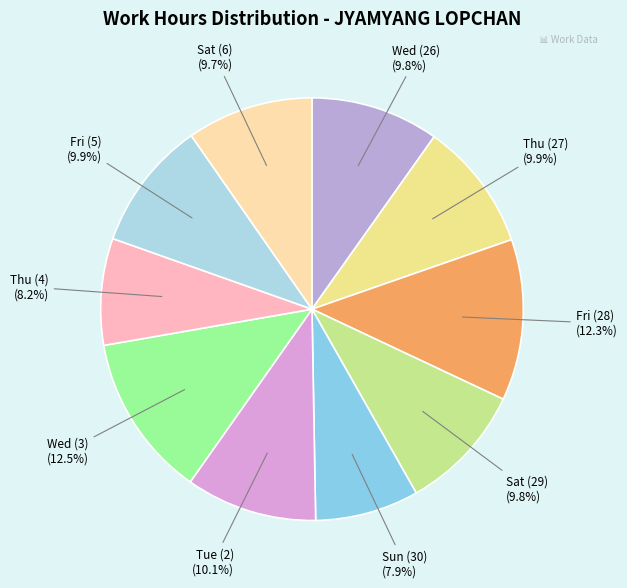

Does Sat (6) represent more than half of the total?

No